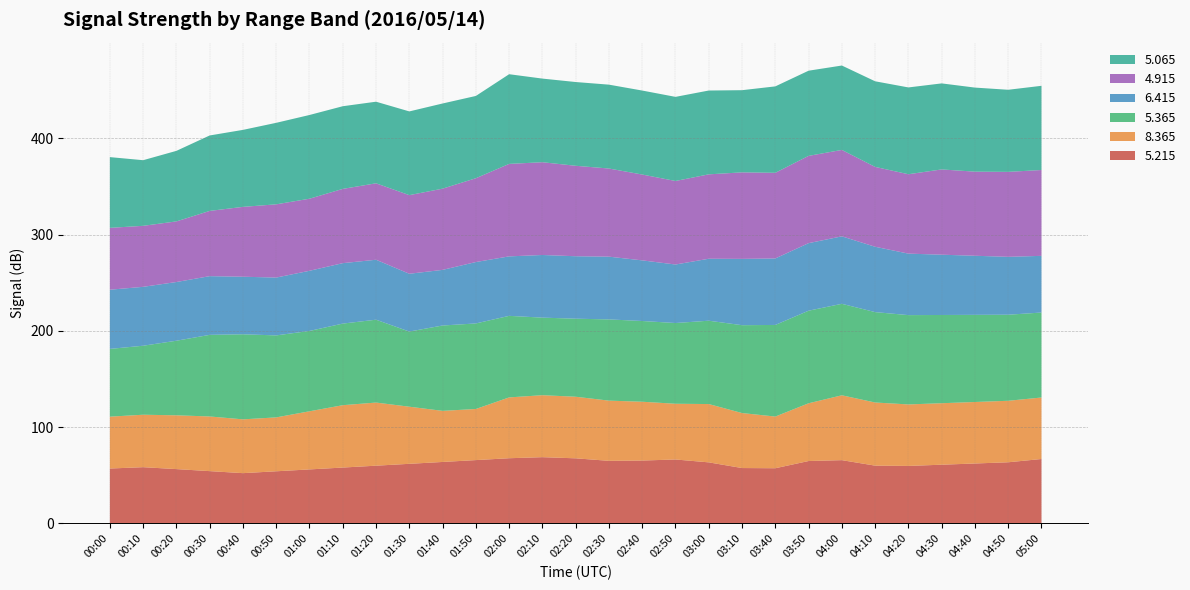

What is the lowest value of the 5.215 series?

52.2